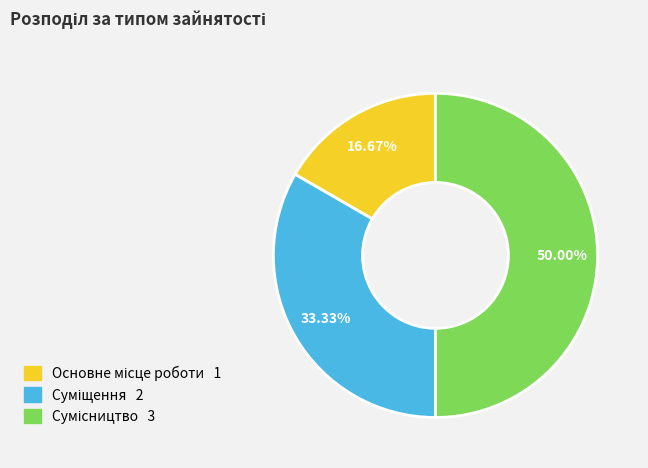

To the nearest percent, what is the difference between the Основне місце роботи and Суміщення slice percentages?

17%